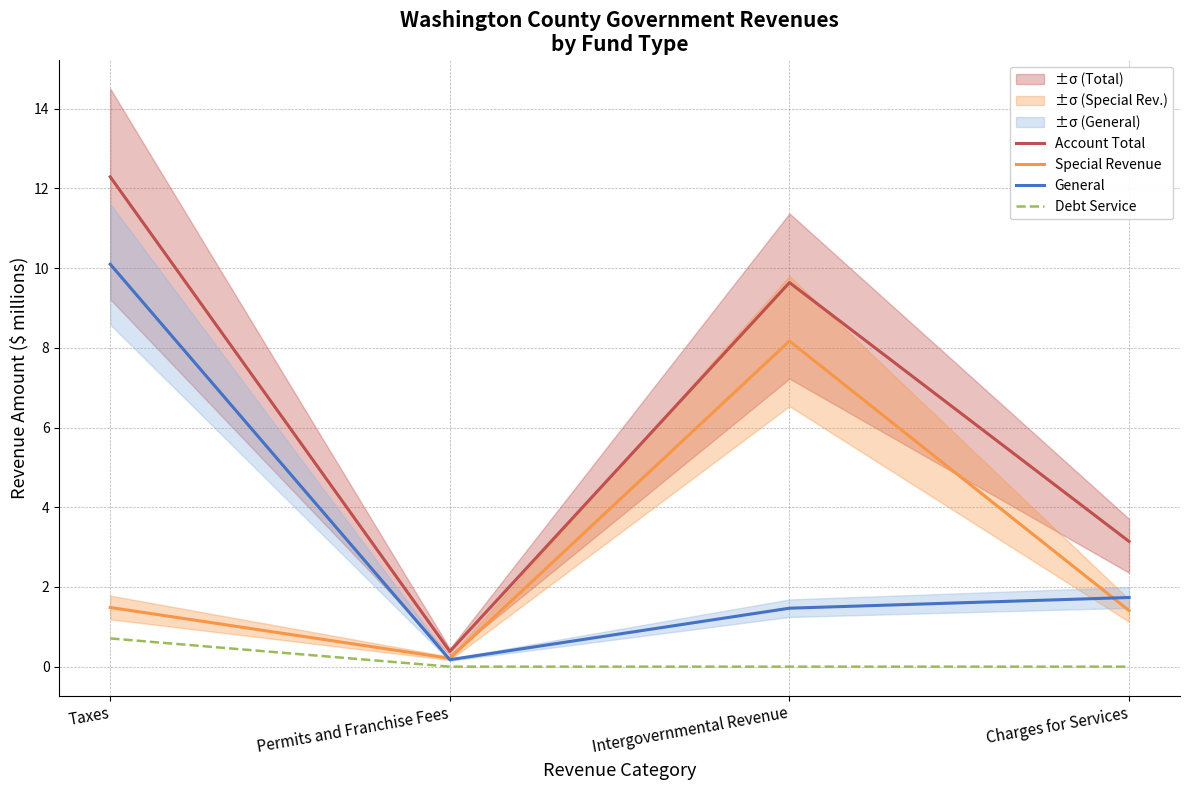

True or false: Account Total has more than 2 points higher than both neighbors.

False